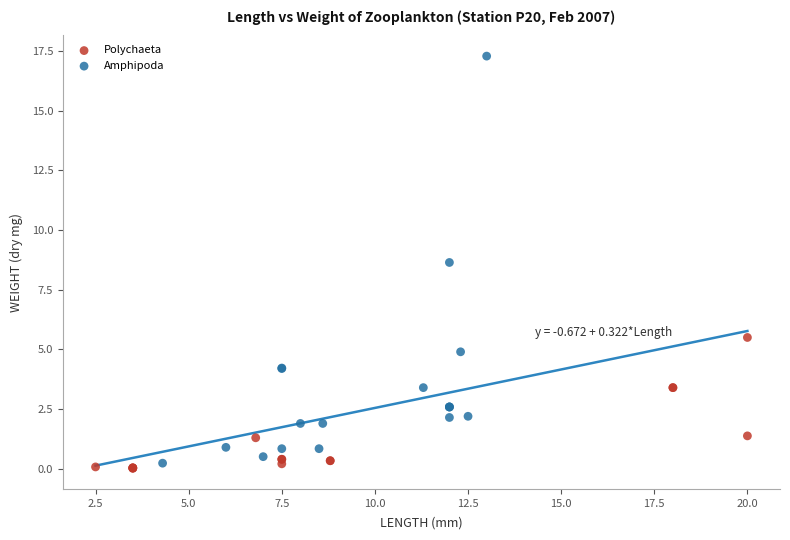

Which series has the widest spread of Y values?

Amphipoda